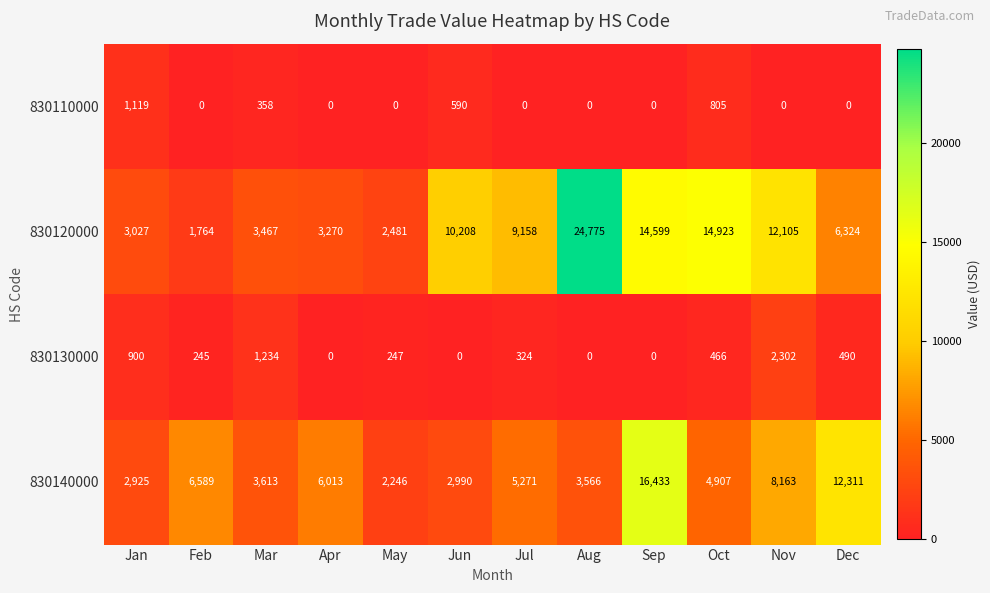

Which series changed the most between Oct and Dec?

830120000